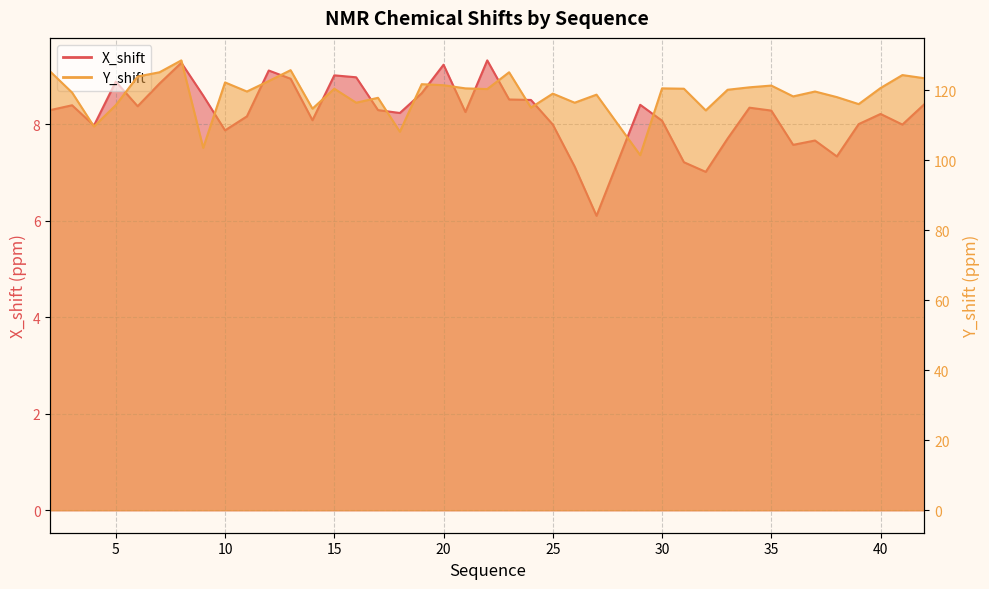

How many interior local valleys does the Y_shift series have?

13